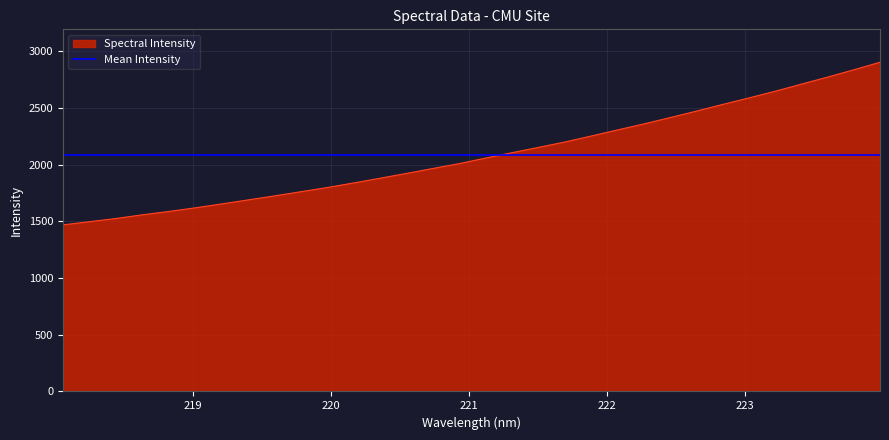

What is the label of the 28th point from the right?

218.8244